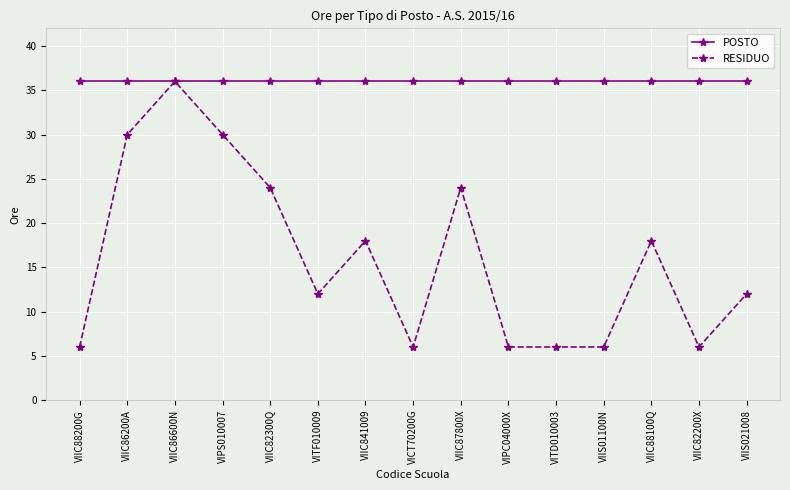

What is the label of the 13th point from the left?

VIIC88100Q